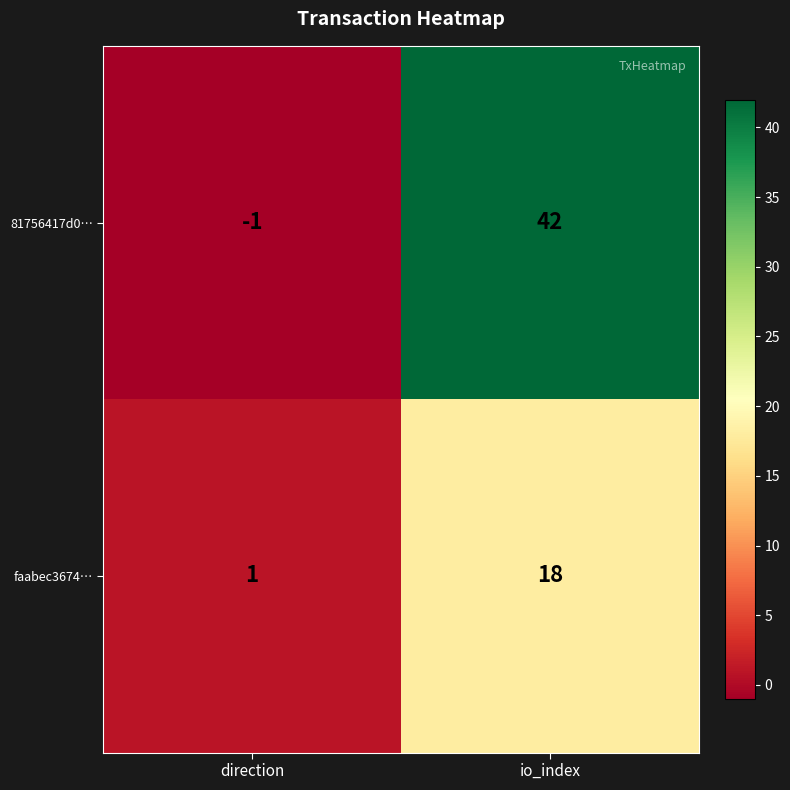

What is the maximum value shown in the chart?

42